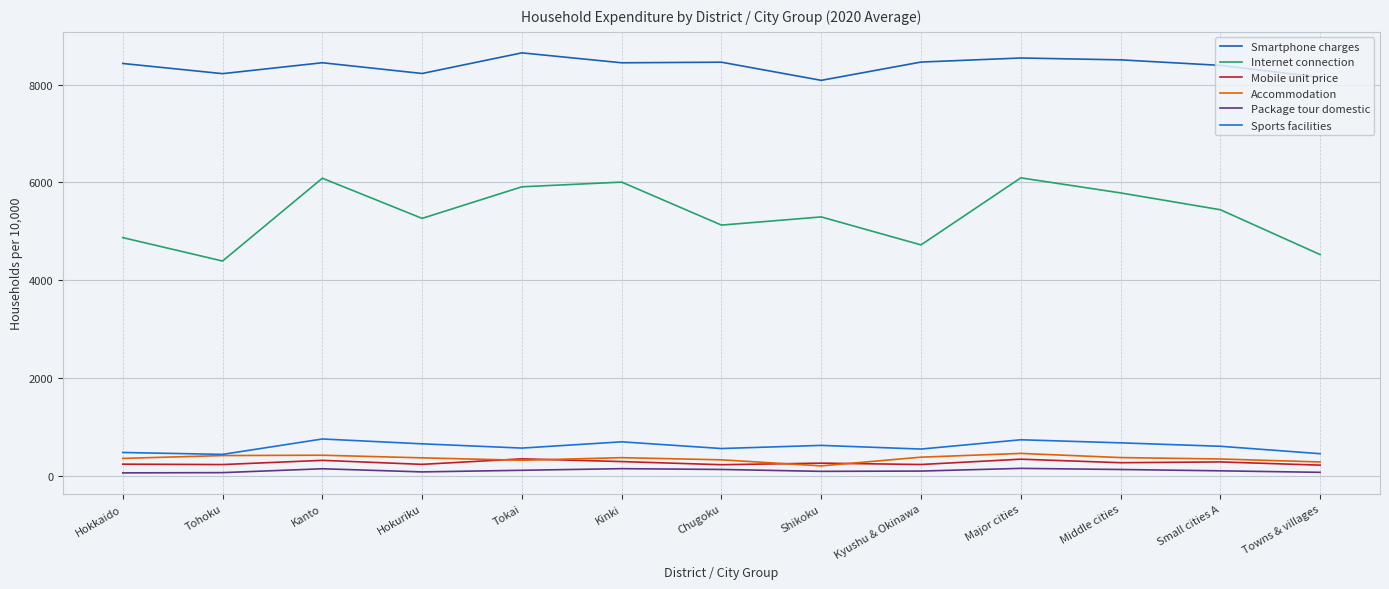

The value of Package tour domestic at Major cities is 154. True or false?

True